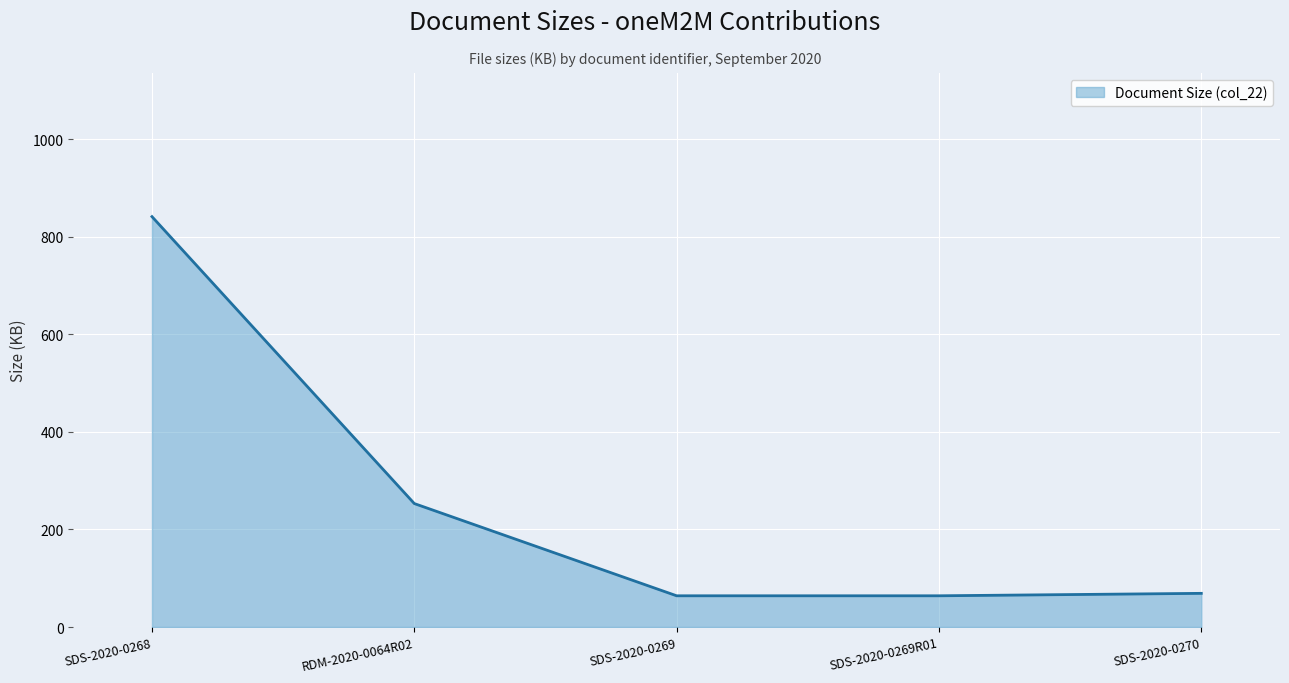

True or false: the data shows 64 at SDS-2020-0269R01.

True